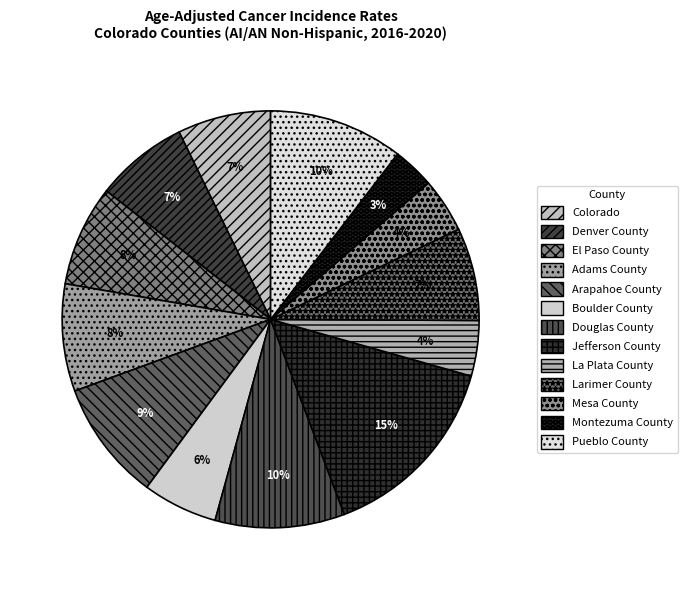

To the nearest percent, what is the difference between the largest and smallest slice percentages?

12%